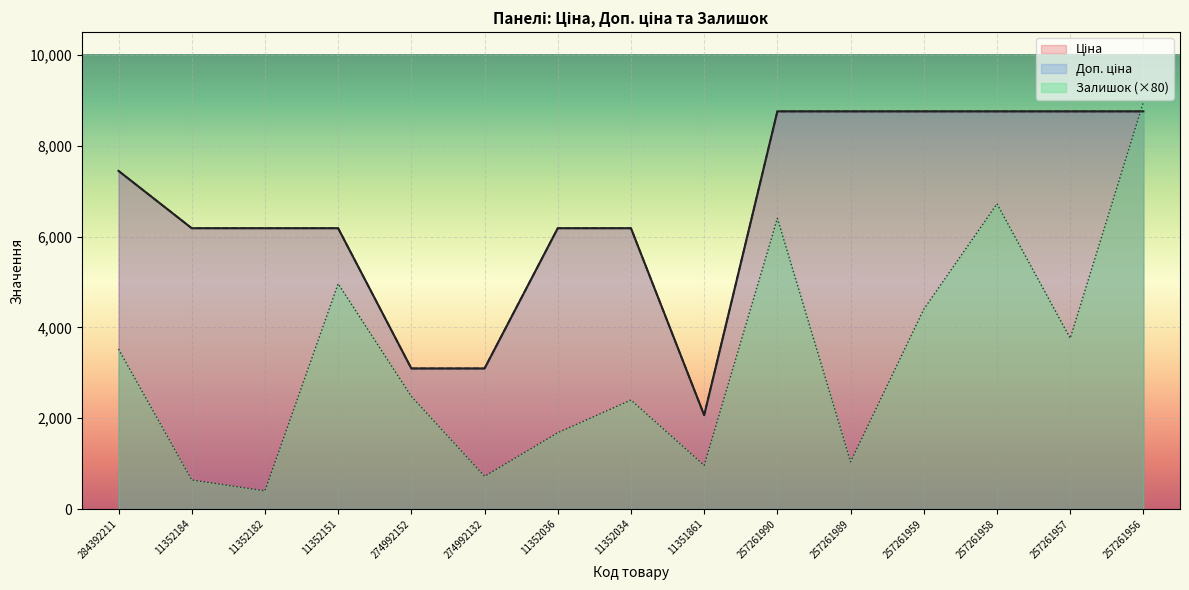

Which series changed the most between 257261990 and 257261989?

Залишок (×80)